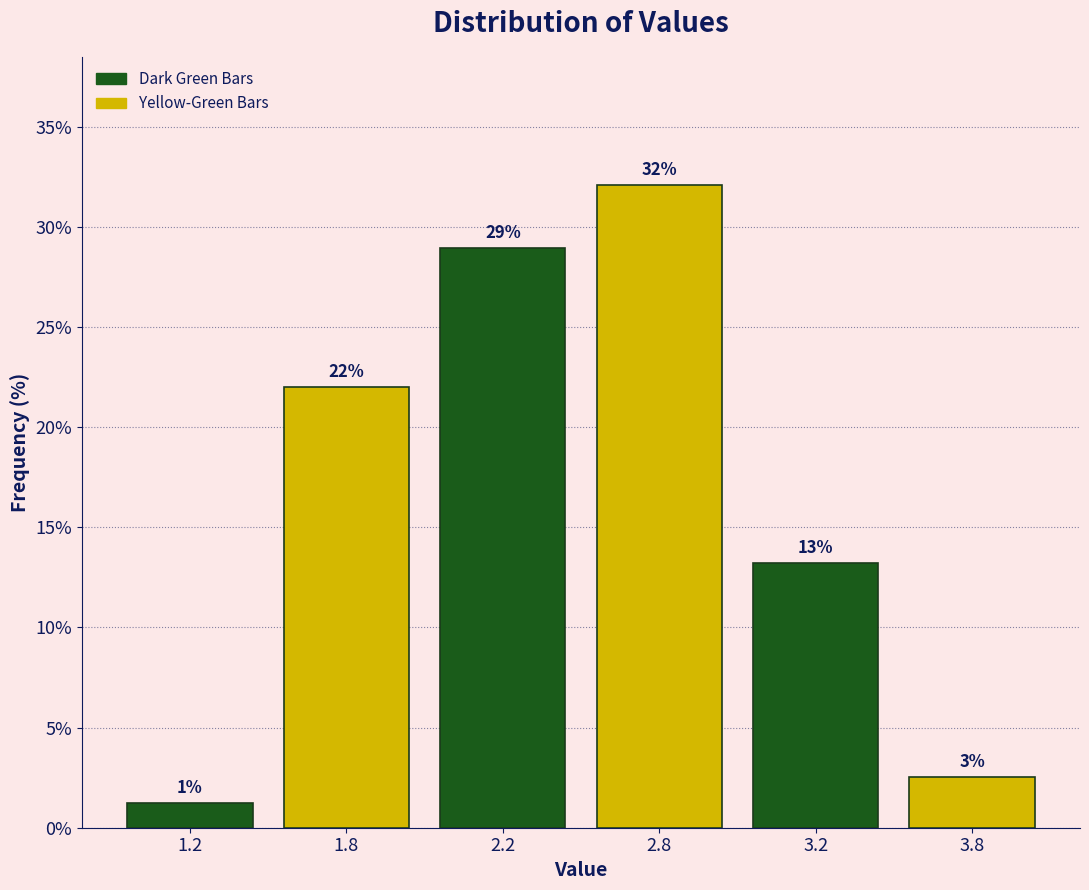

Rank the categories by value from highest to lowest.

2.8, 2.2, 1.8, 3.2, 3.8, 1.2